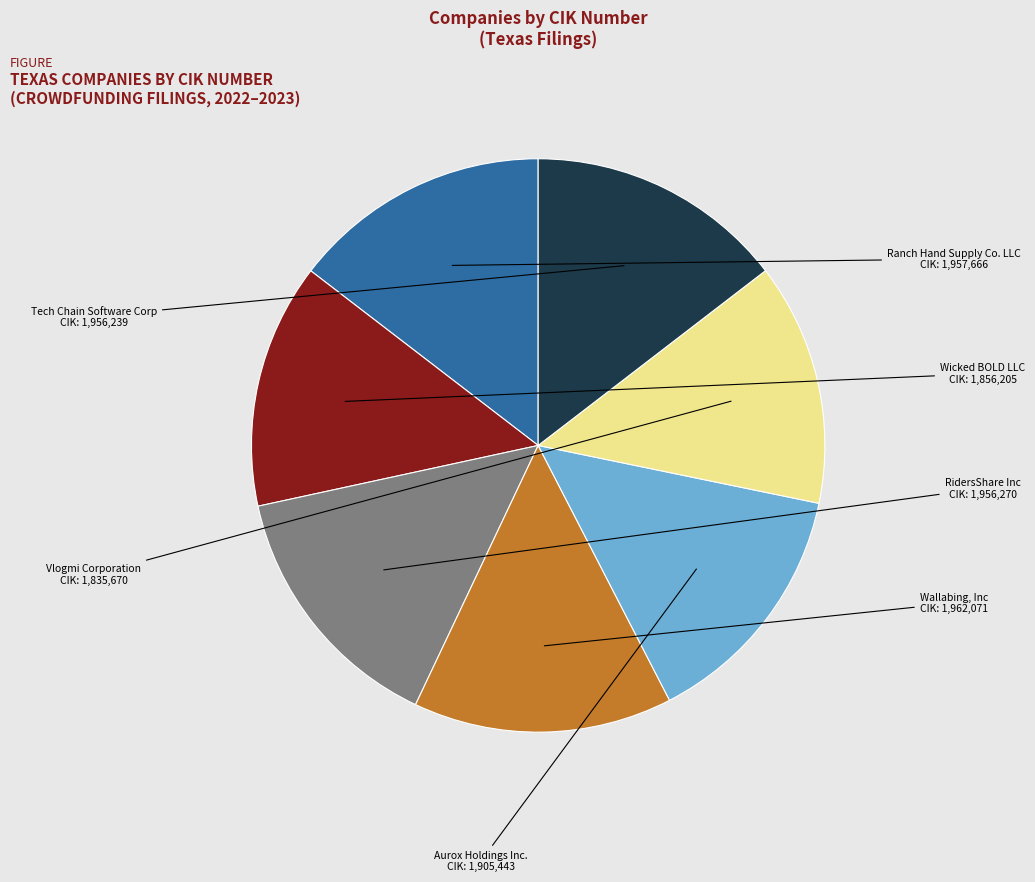

Do Ranch Hand Supply Co. LLC and RidersShare Inc together represent more than half of the pie?

No